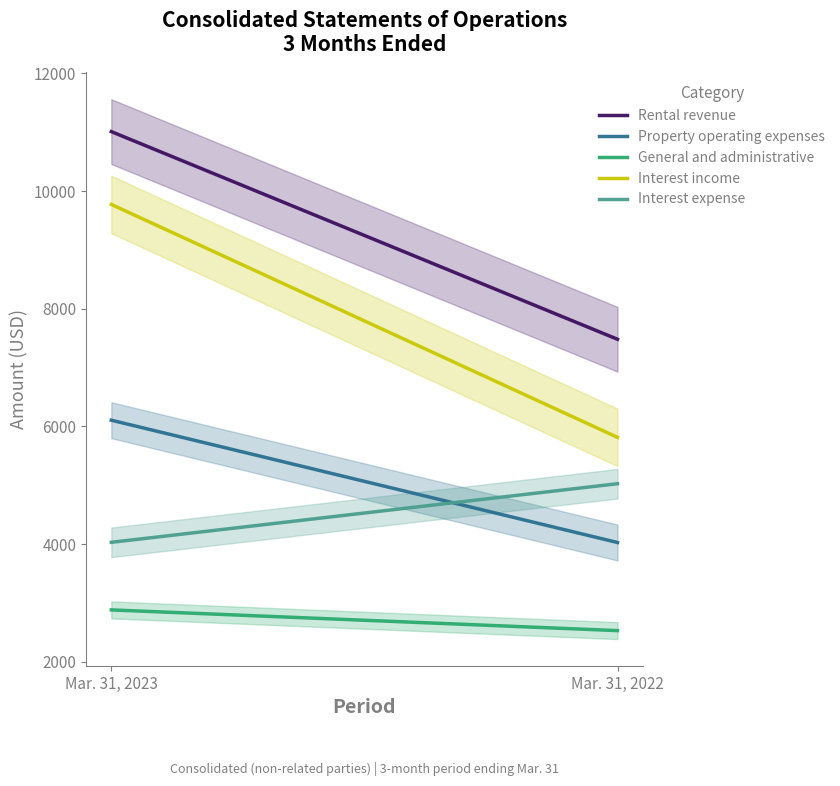

What is the sum of the Interest income values at Mar. 31, 2023 and Mar. 31, 2022?

15586